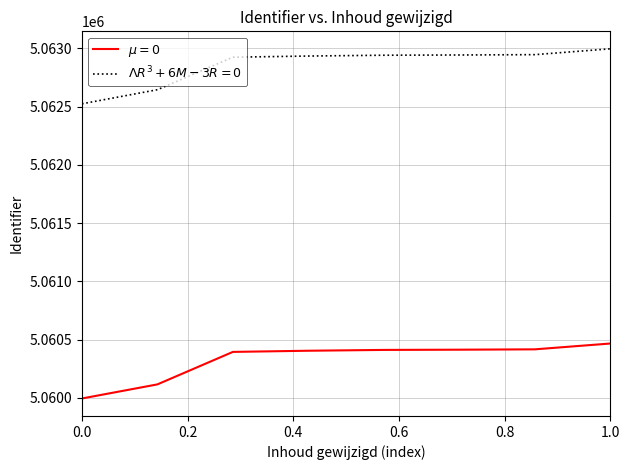

What is the maximum value shown in the chart?

5062997.2